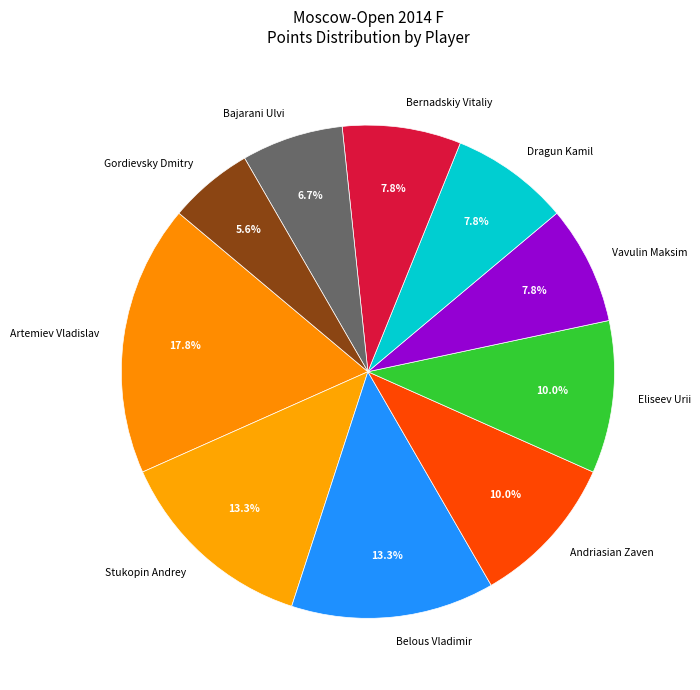

True or false: Dragun Kamil accounts for 1% of the total.

False